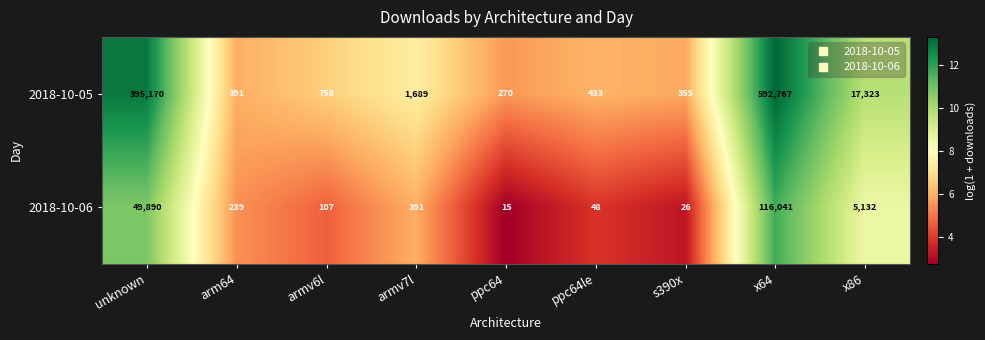

Which label corresponds to the smallest value in the chart?

ppc64